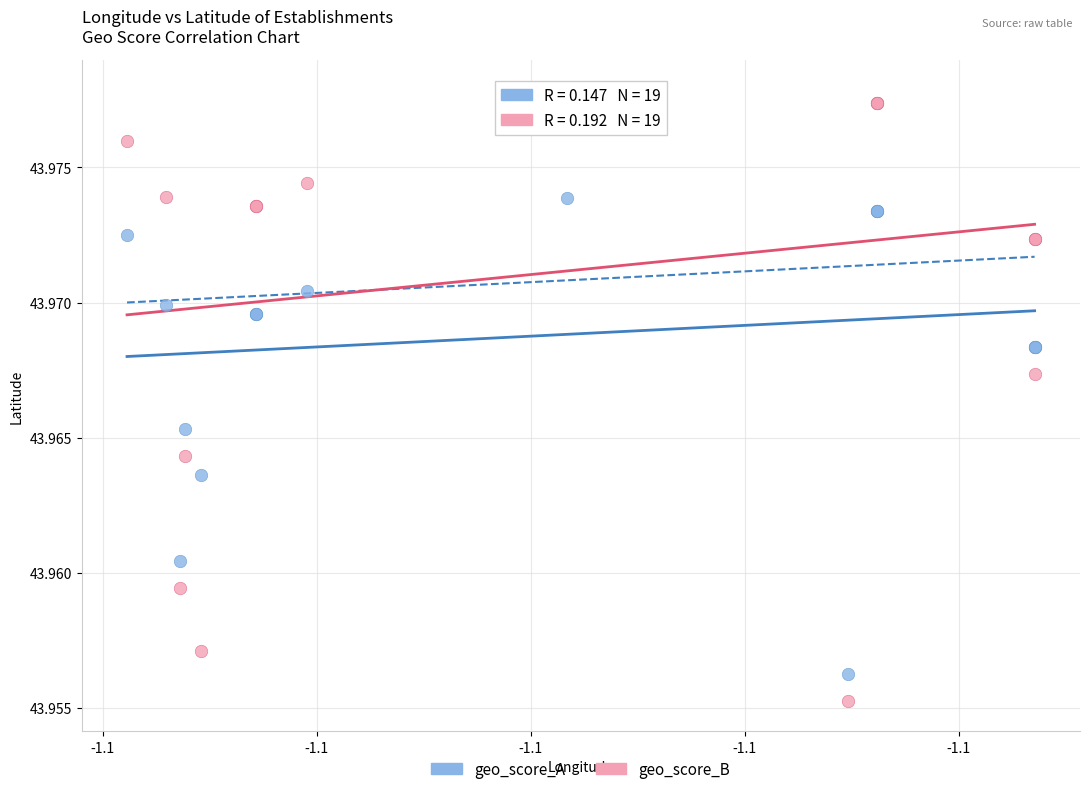

Which series reaches the minimum Y coordinate?

geo_score_B